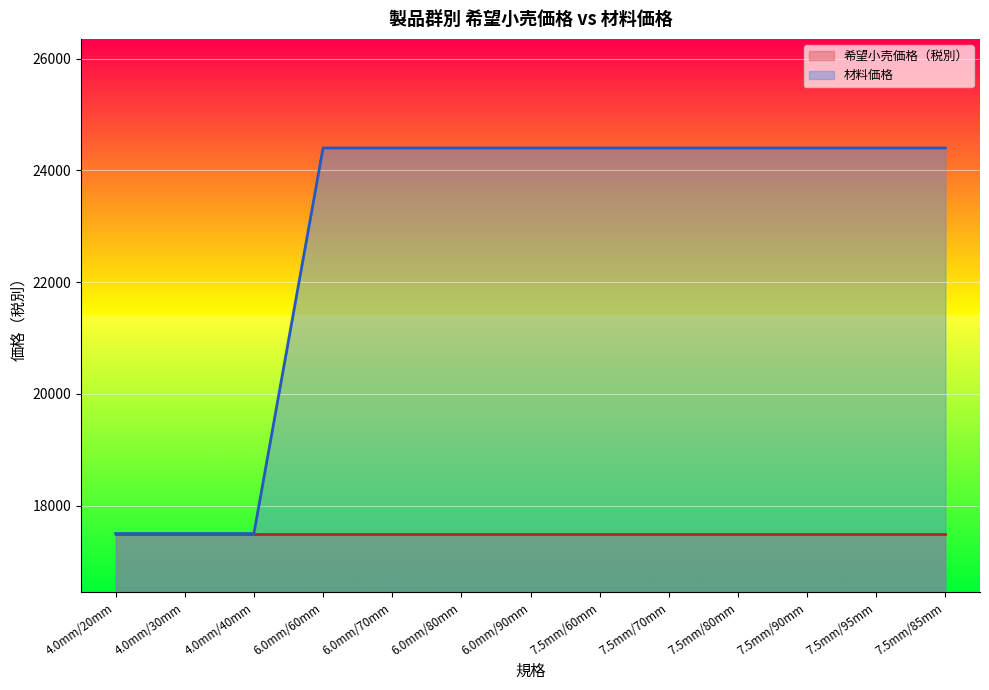

The value at 7.5mm/95mm is 24400. True or false?

True